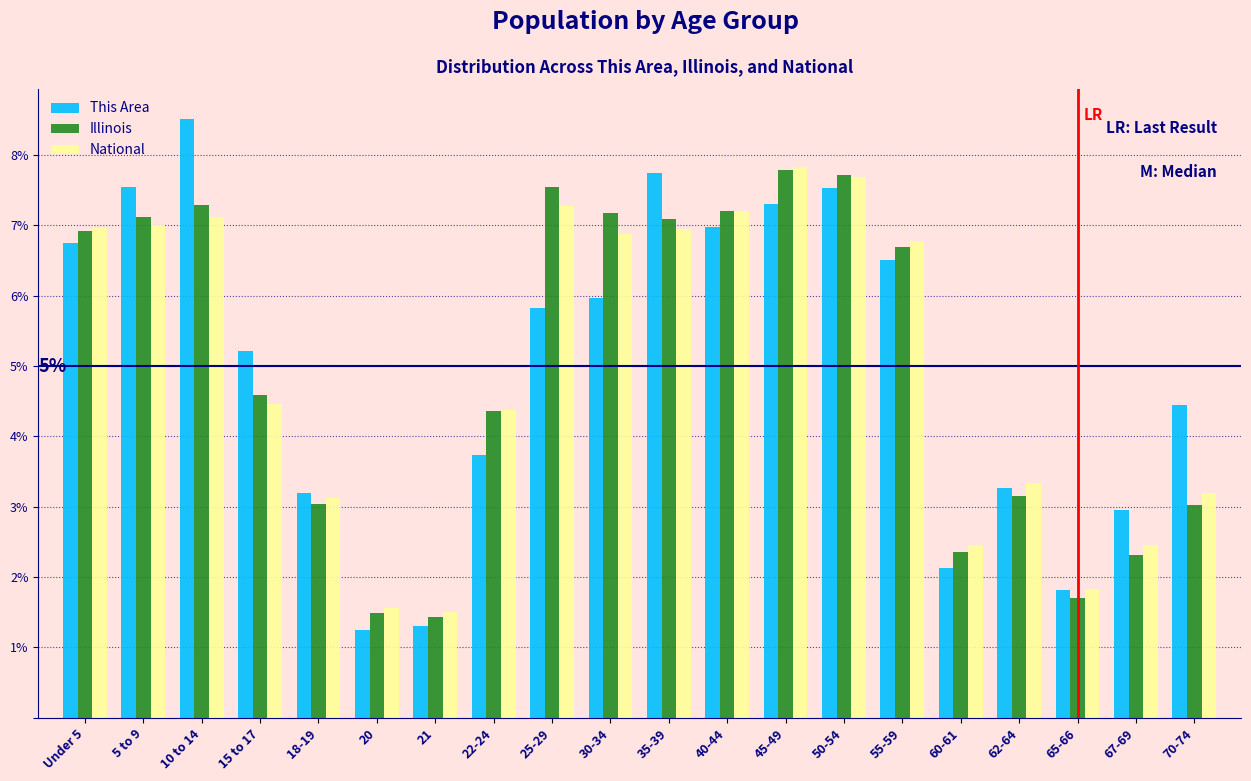

What are all the series names shown in the legend?

This Area, Illinois, National